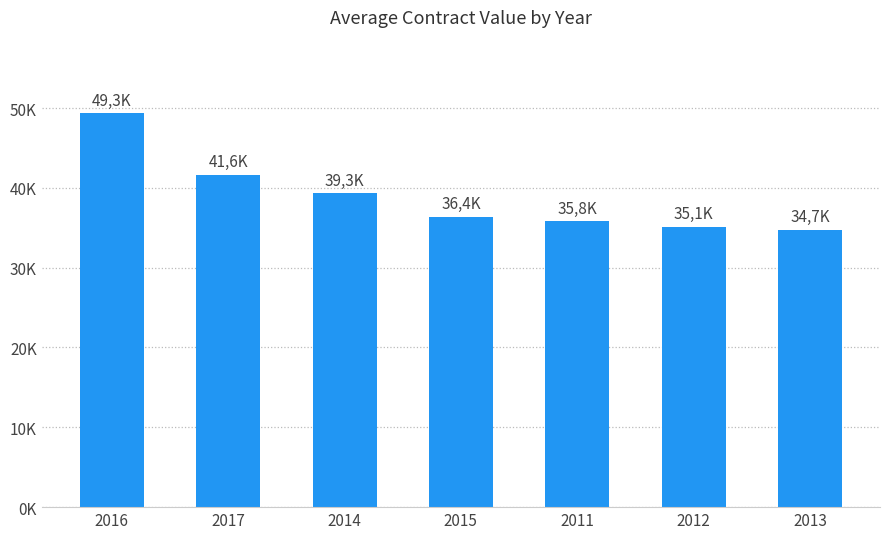

What is the sum of the values at 2012 and 2016?

84435.0